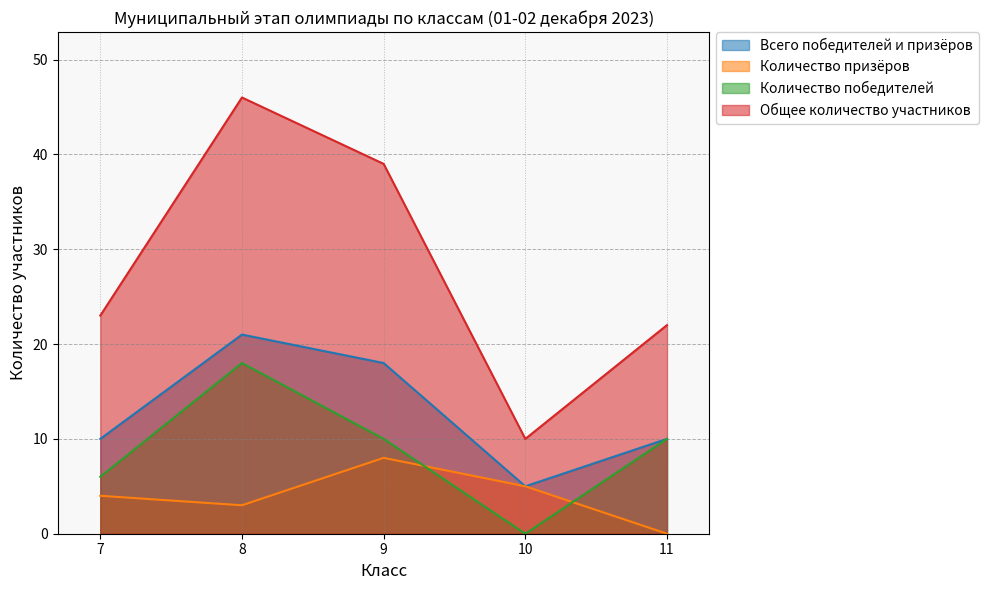

True or false: Количество призёров and Общее количество участников intersect in this chart.

False